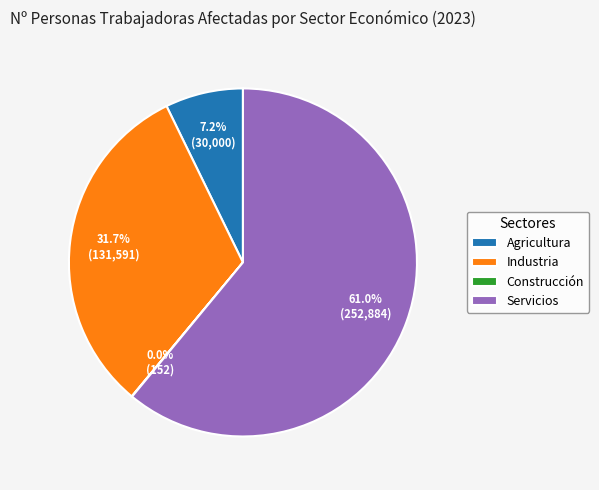

What portion of the pie excludes Agricultura?

92.8%